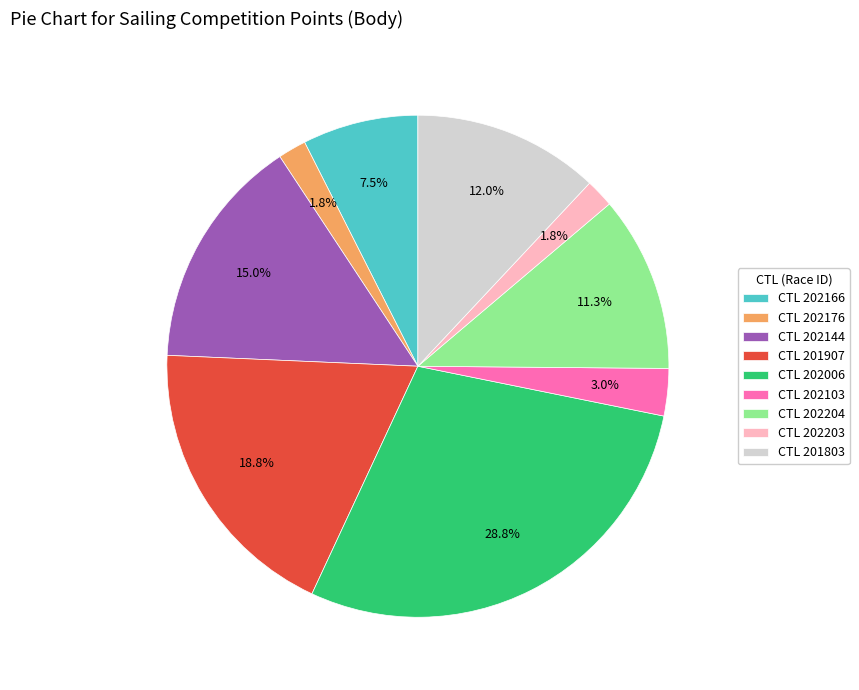

What is the ratio of the value at CTL 202144 to the value at CTL 201907?

0.8